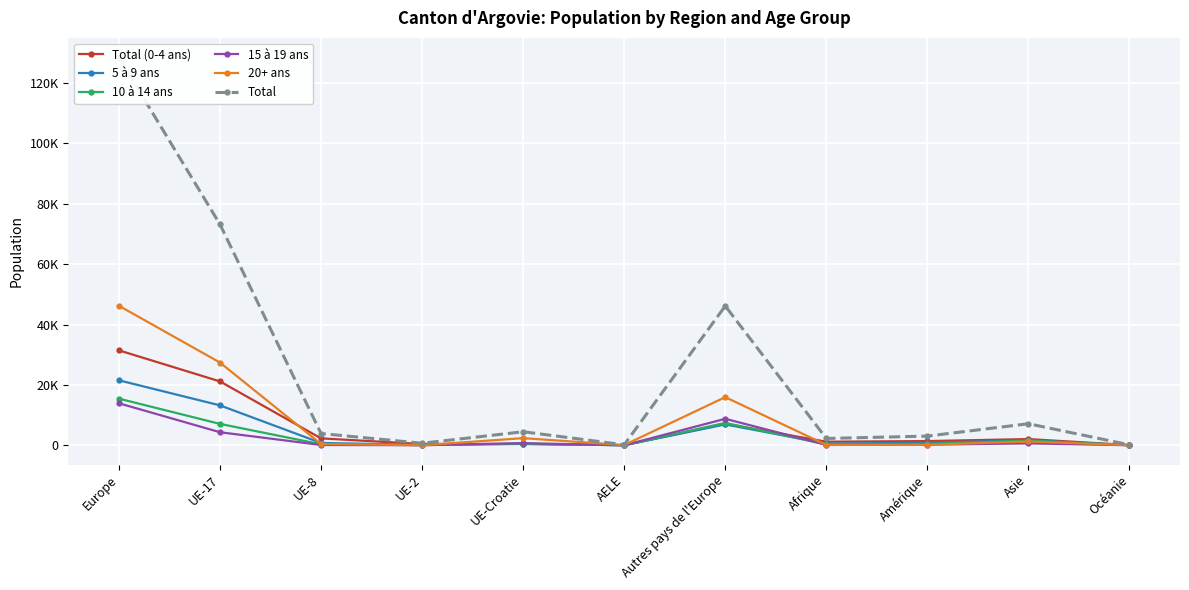

True or false: 20+ ans and Total intersect in this chart.

False